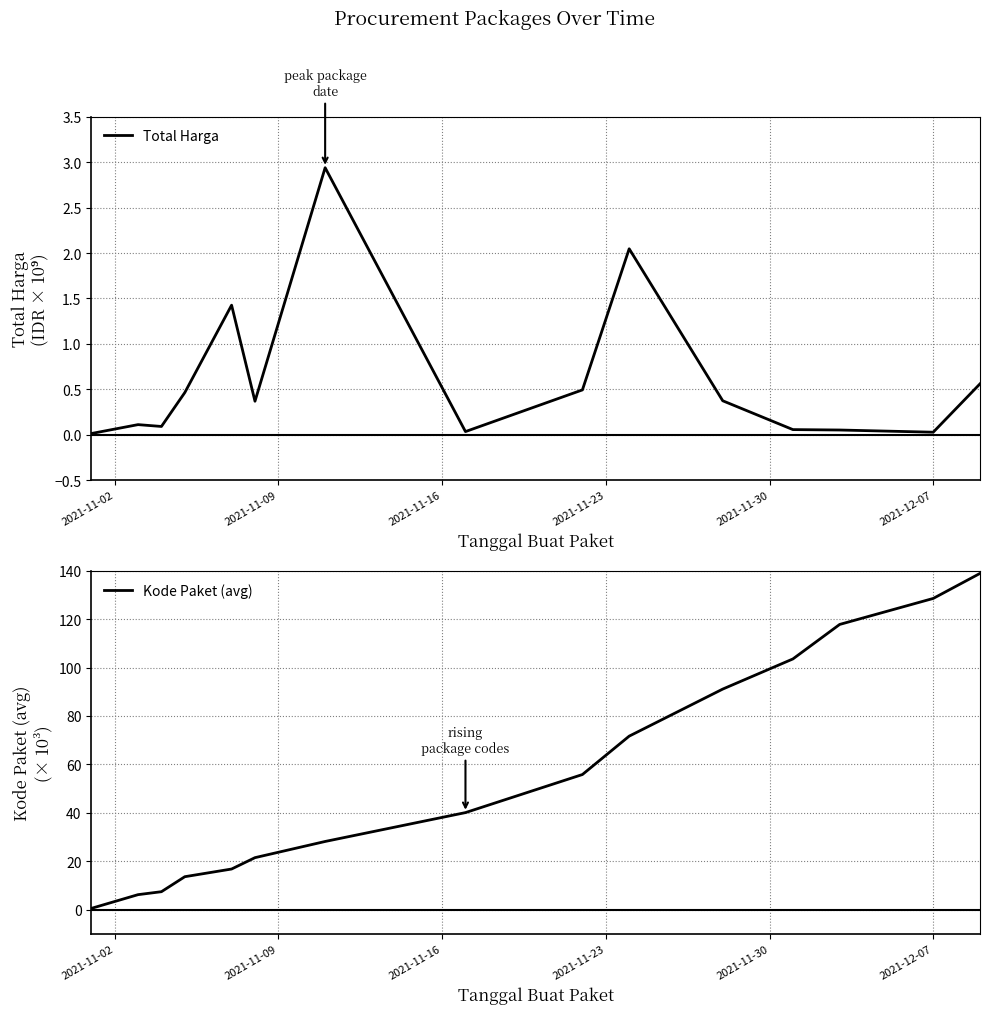

At 2021-12-07, list the series in order from largest to smallest.

Kode Paket (avg), Total Harga